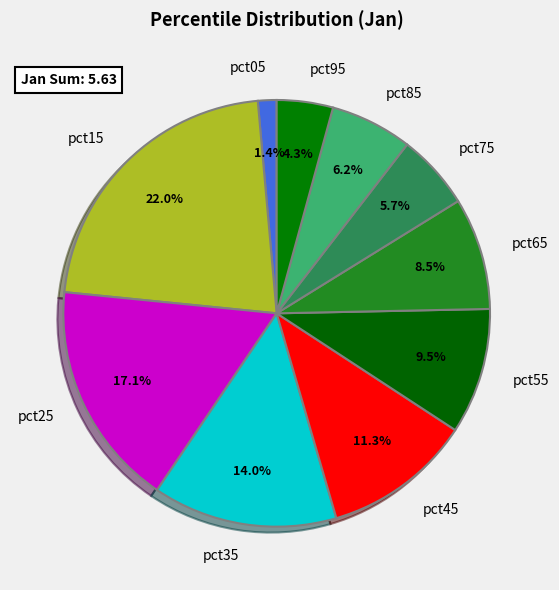

What percentage do pct55 and pct35 together represent?

23.5%